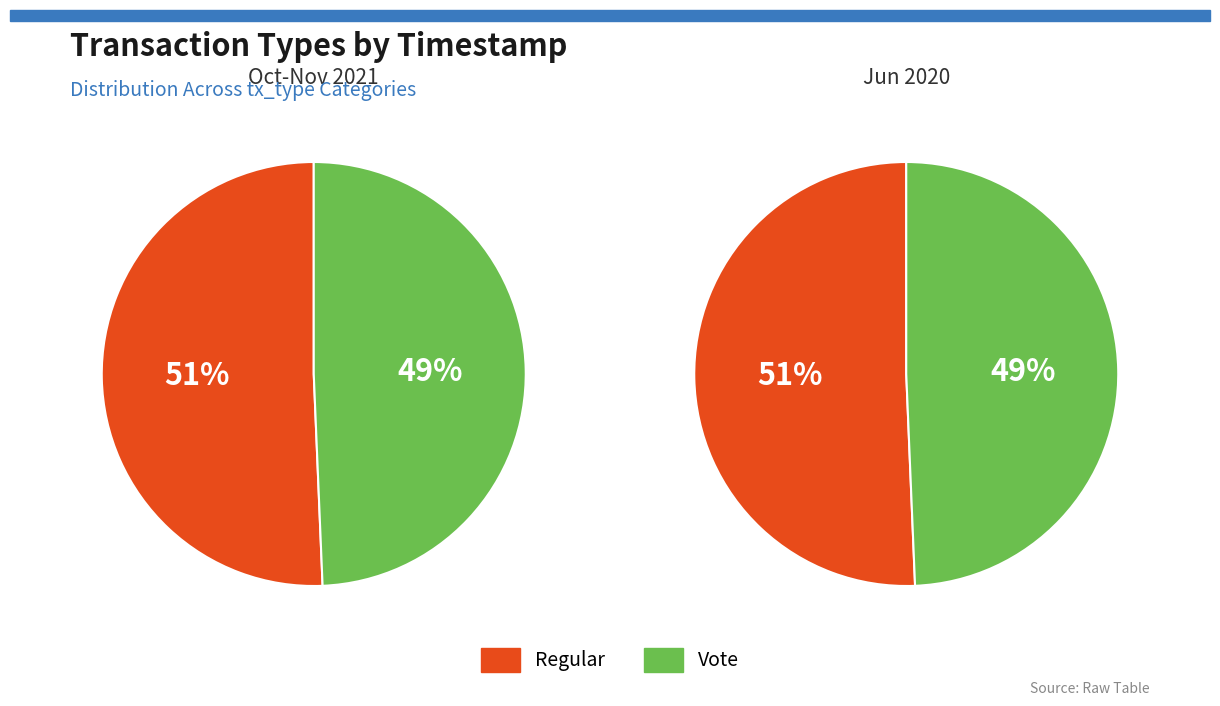

Is 0 the majority of the pie?

Yes